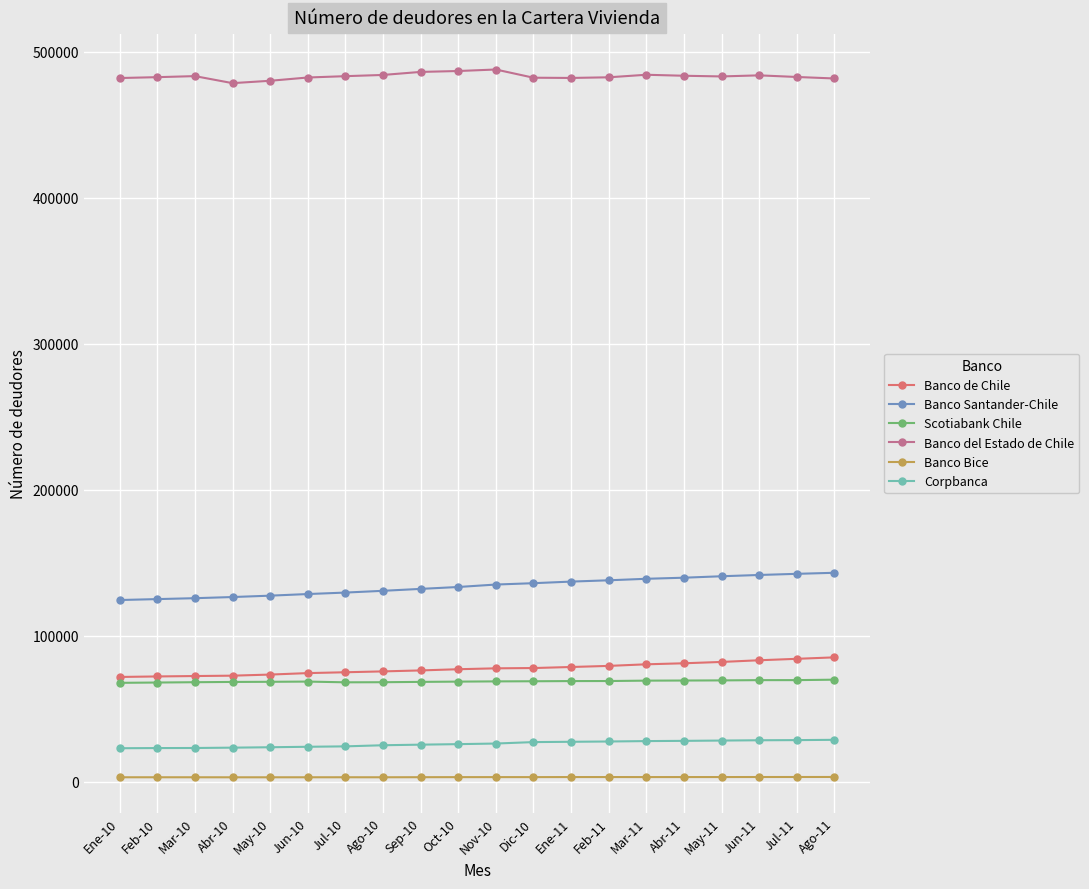

What is the difference between the maximum and second lowest values in the Banco de Chile series?

13071